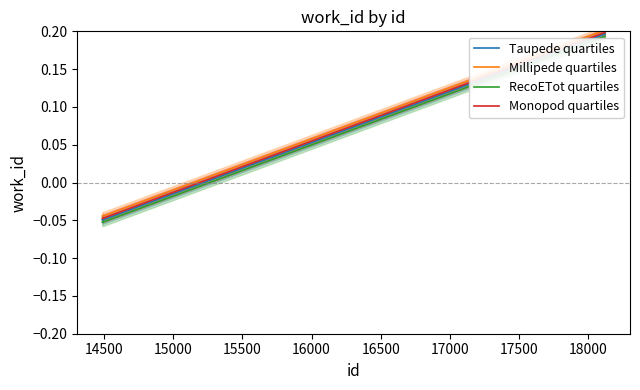

True or false: RecoETot quartiles and Monopod quartiles intersect in this chart.

False